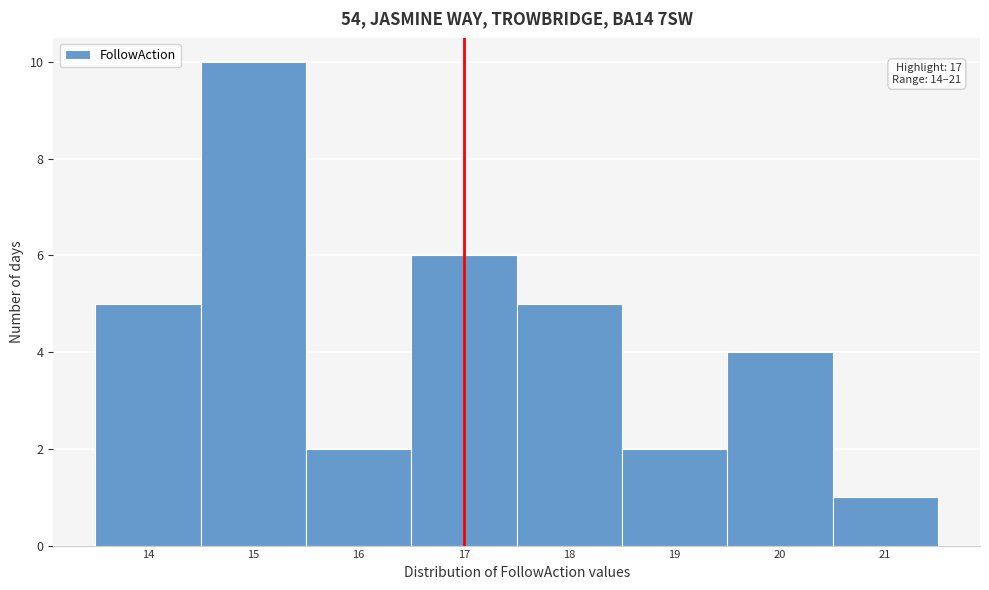

Over which range of the x-axis is the bar tallest?

14.5 to 15.5